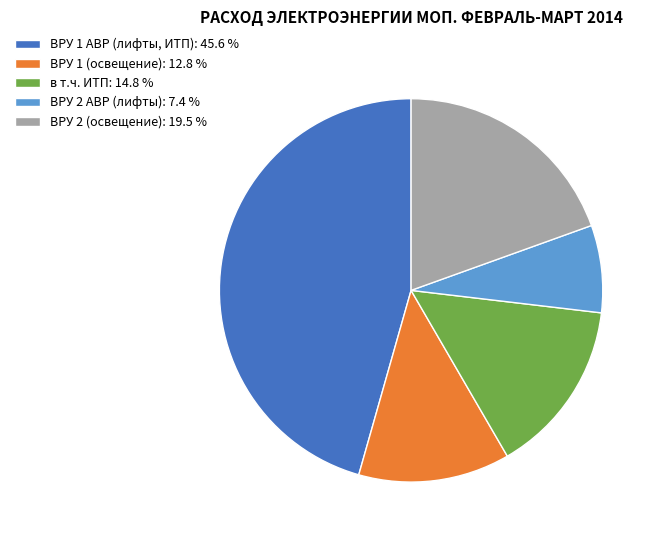

Is there any slice that represents more than half of the pie?

No